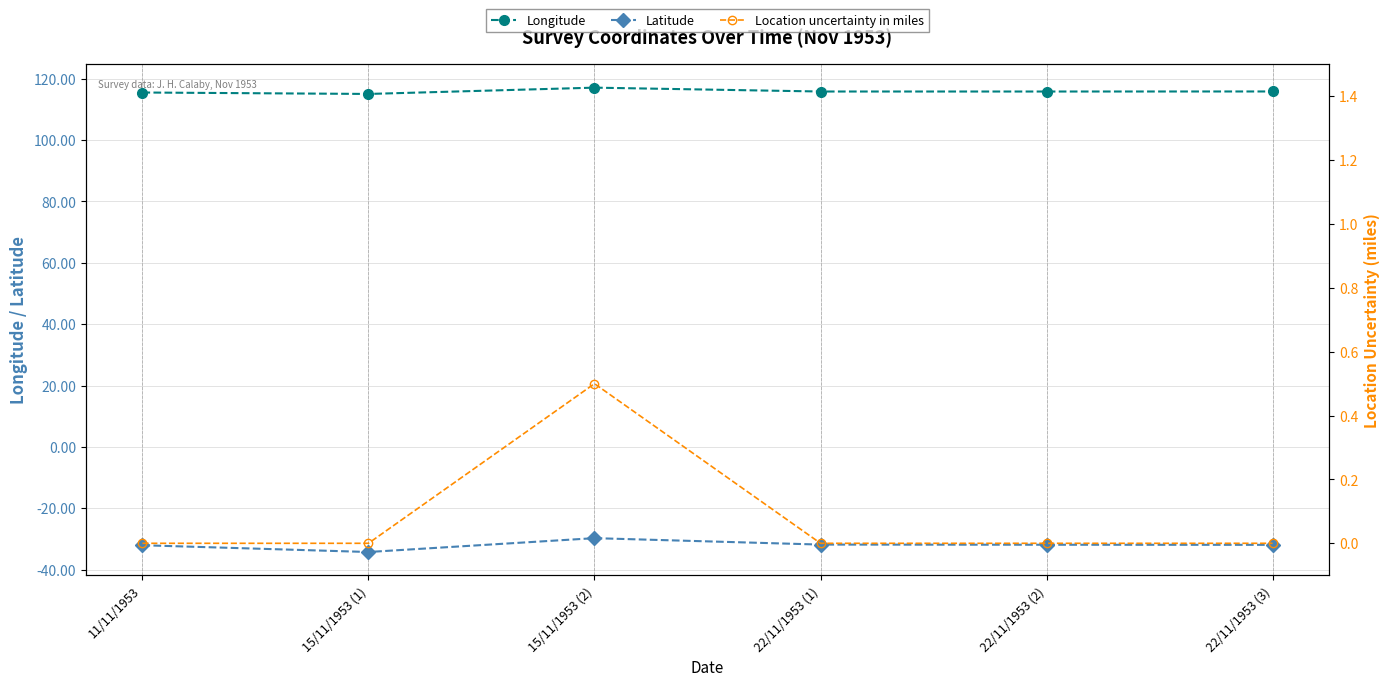

Which series has the largest range (max minus min)?

Latitude